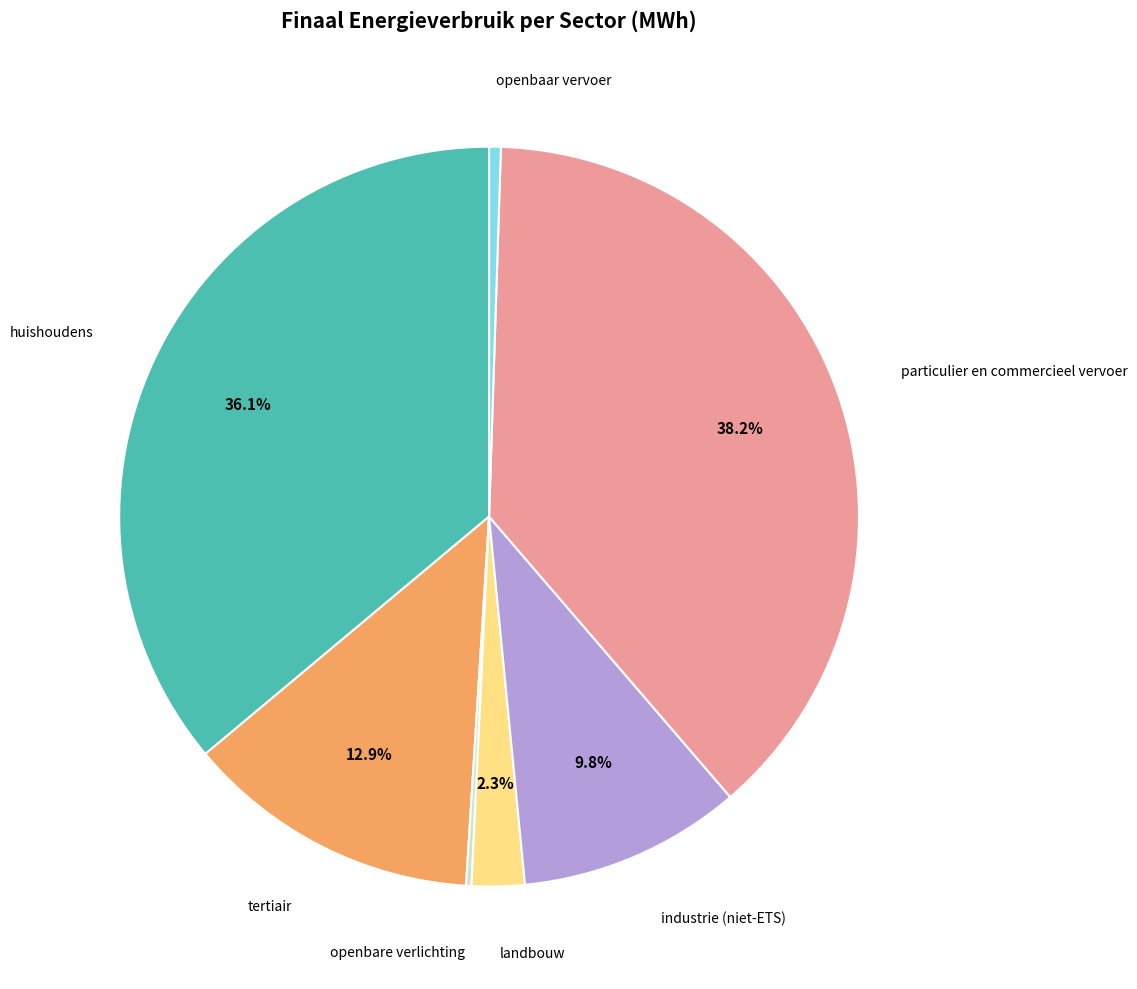

To the nearest percent, what is the combined percentage of openbaar vervoer and landbouw?

3%